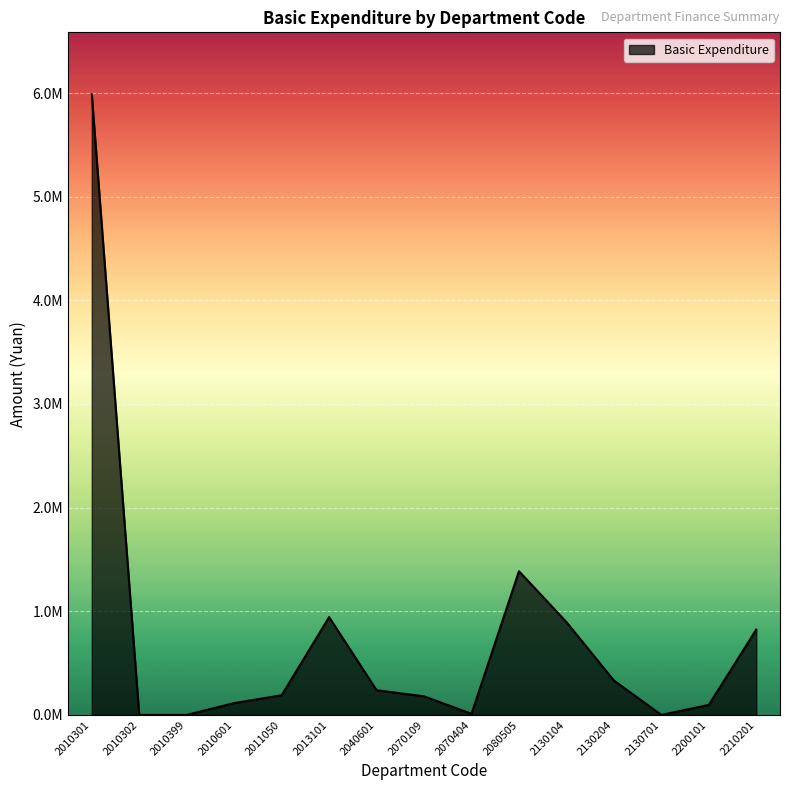

Does the chart have visible grid lines?

Yes